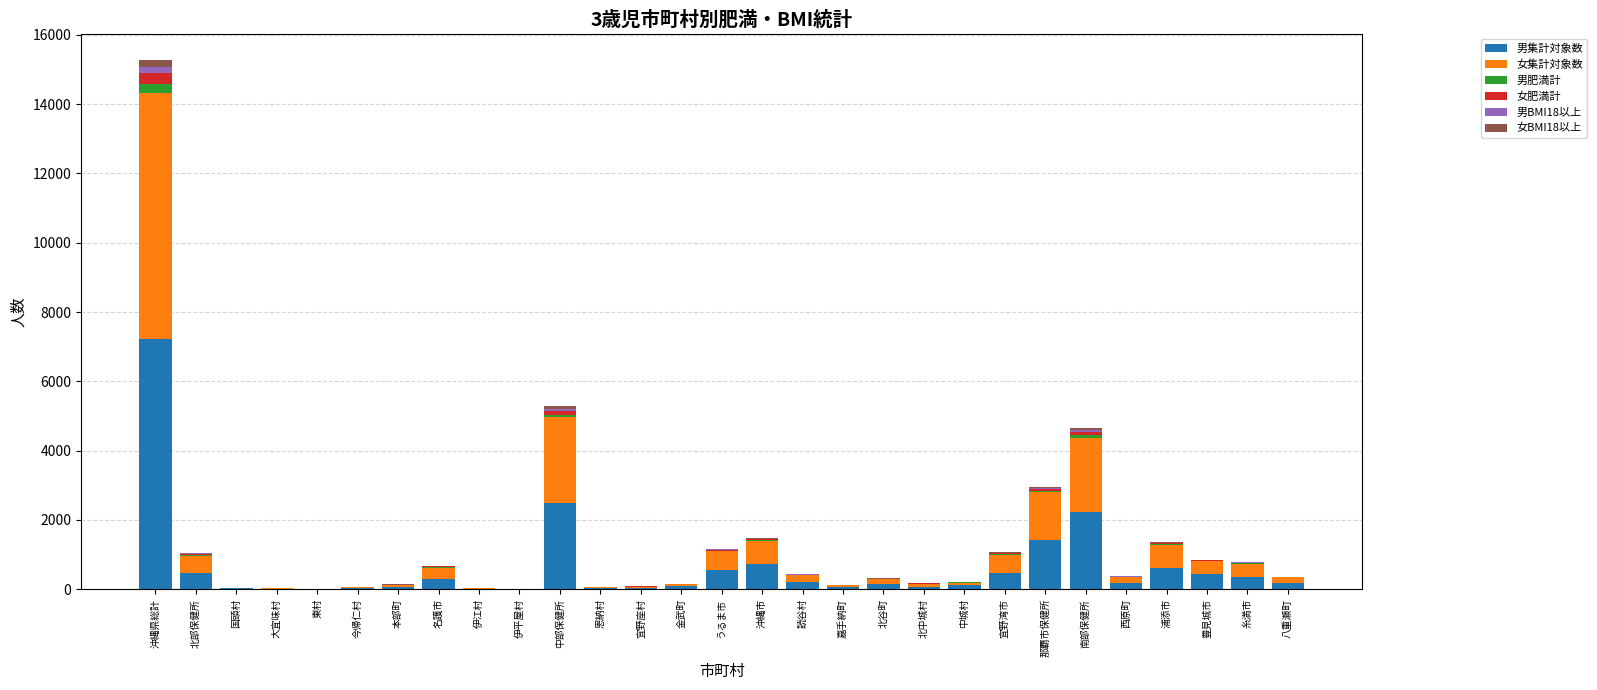

At which category is the sum across all series the highest?

沖縄県総計